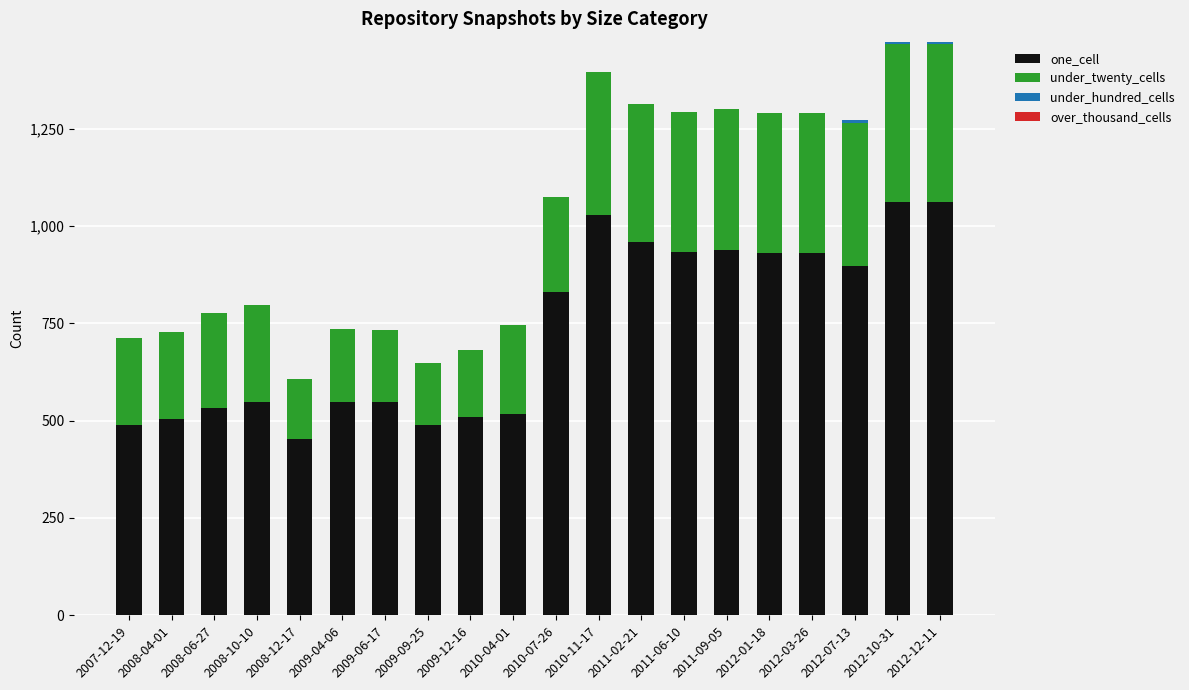

How many categories are shown in the chart?

20